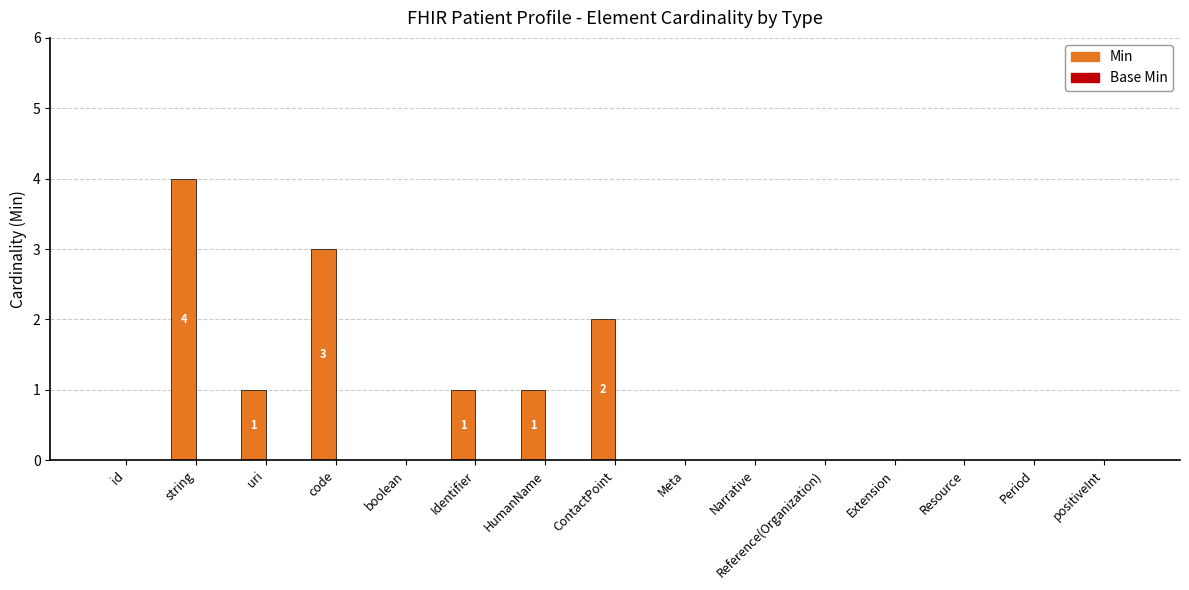

Which label corresponds to the largest value in the chart?

string